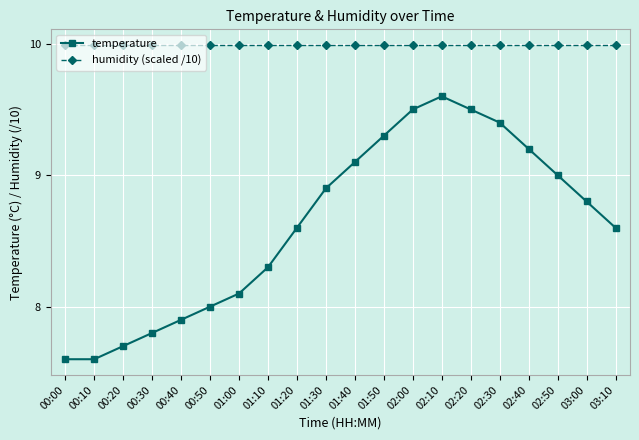

How many series are shown in this chart?

2